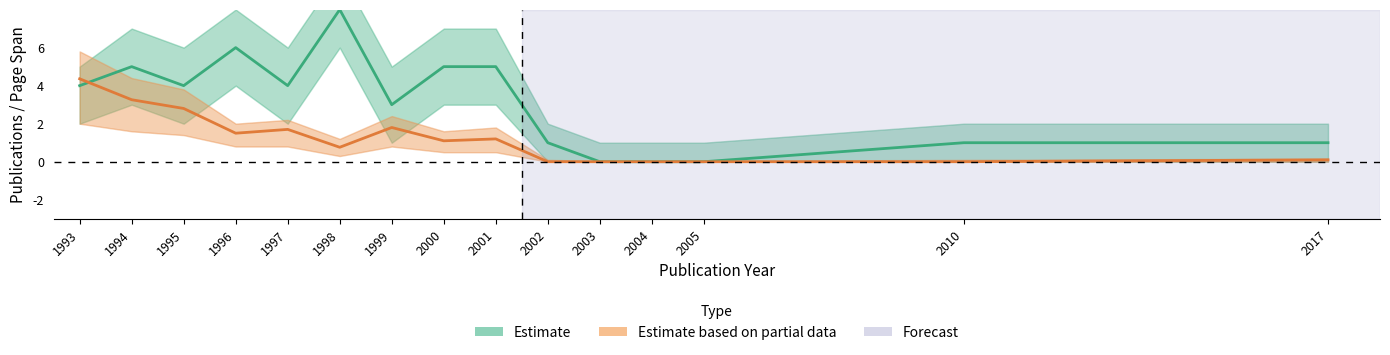

Does the chart have visible grid lines?

No